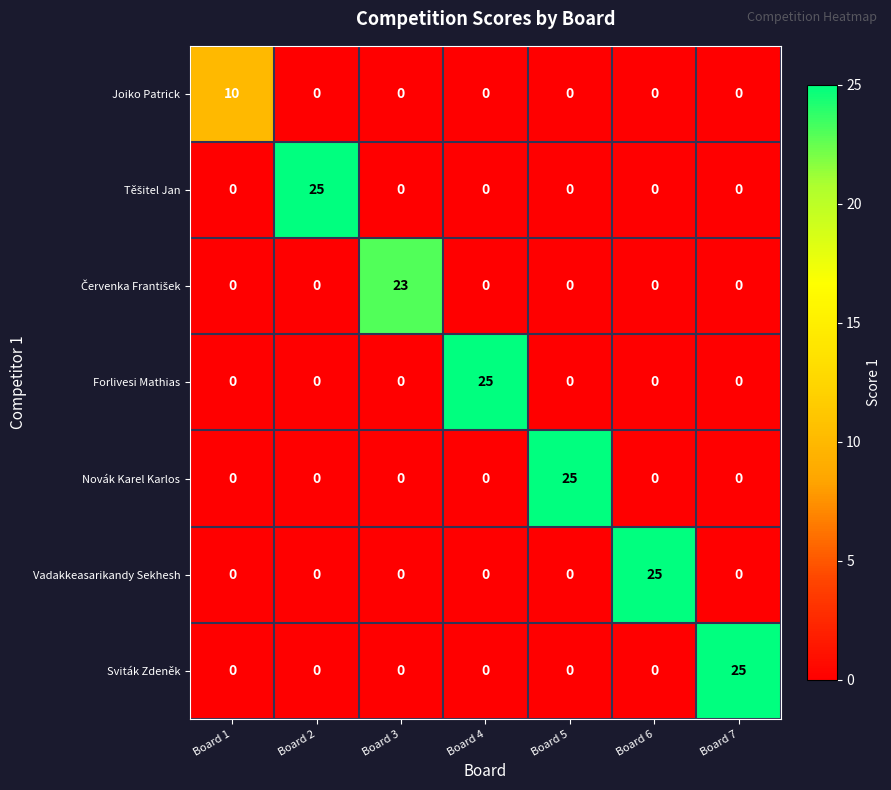

What is the spread (max minus min) of values at Board 5?

25